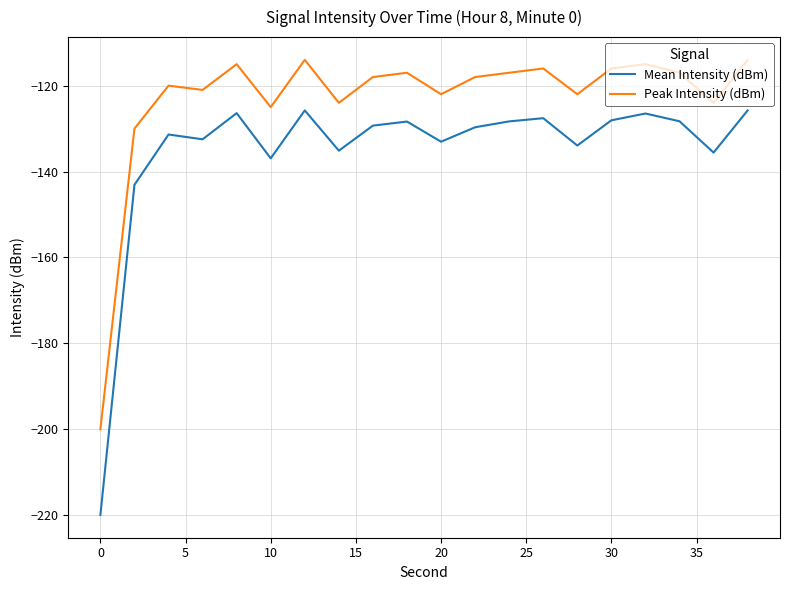

Count the number of categories in the chart.

20